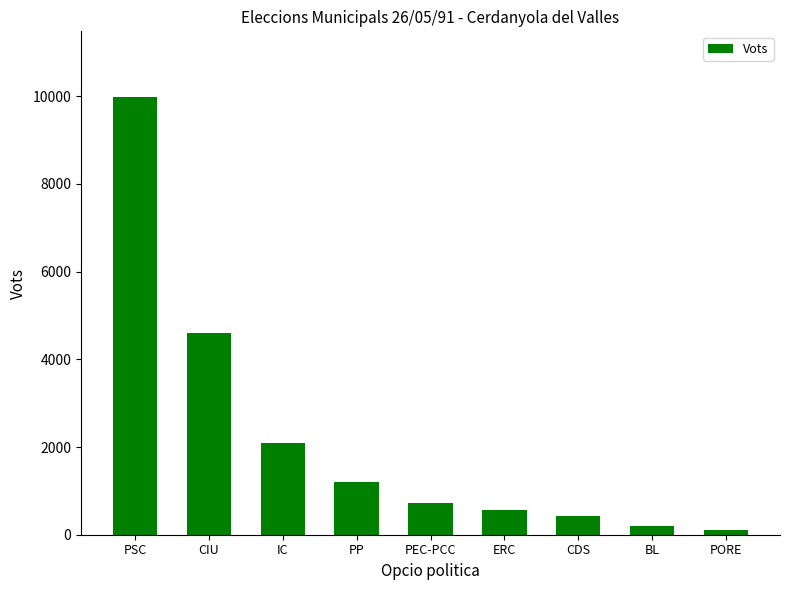

At which label does the data first exceed 722?

PSC